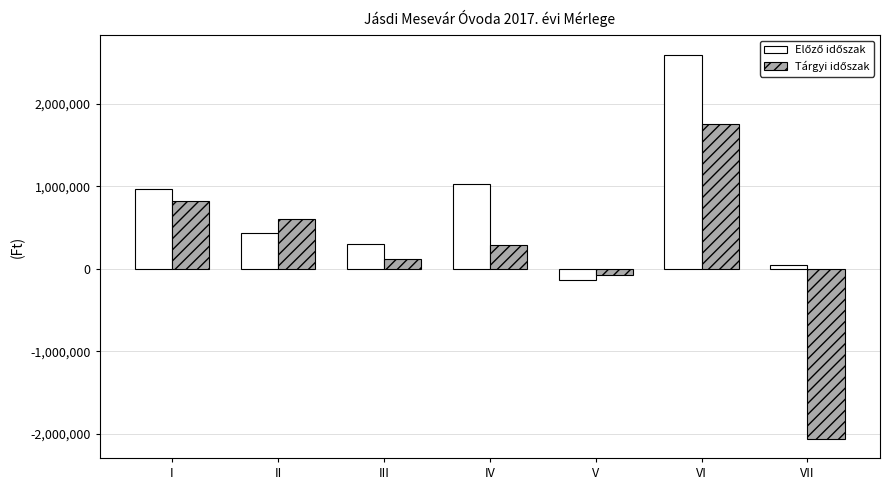

What is the total value across all series at II?

1035791